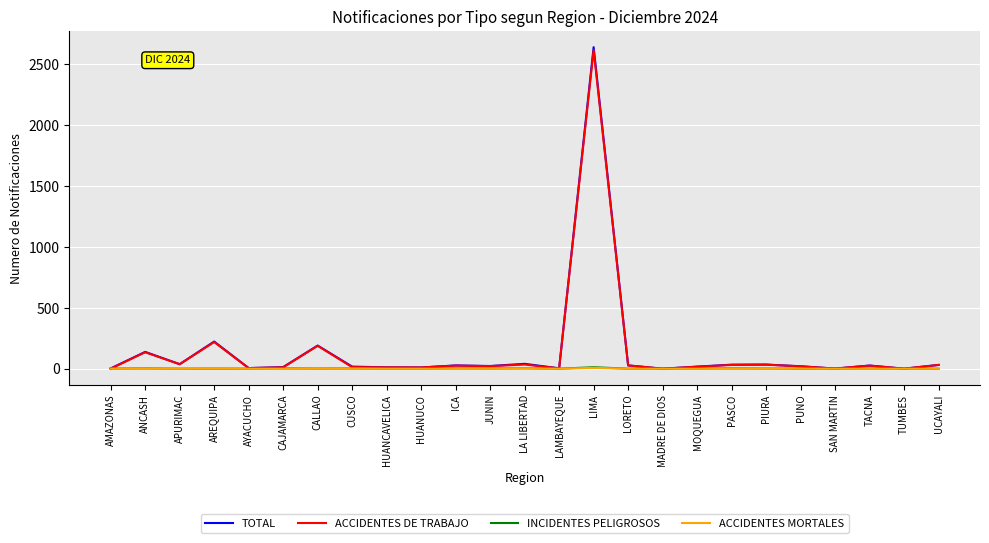

Is it true that ACCIDENTES DE TRABAJO equals 1113 at TUMBES?

False